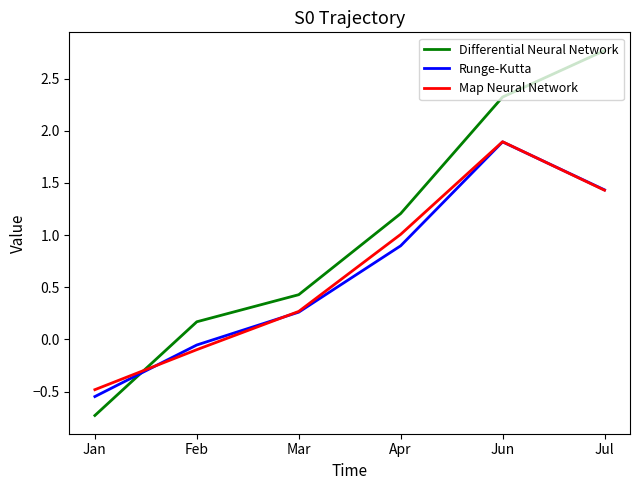

True or false: Map Neural Network and Runge-Kutta cross at least once.

True